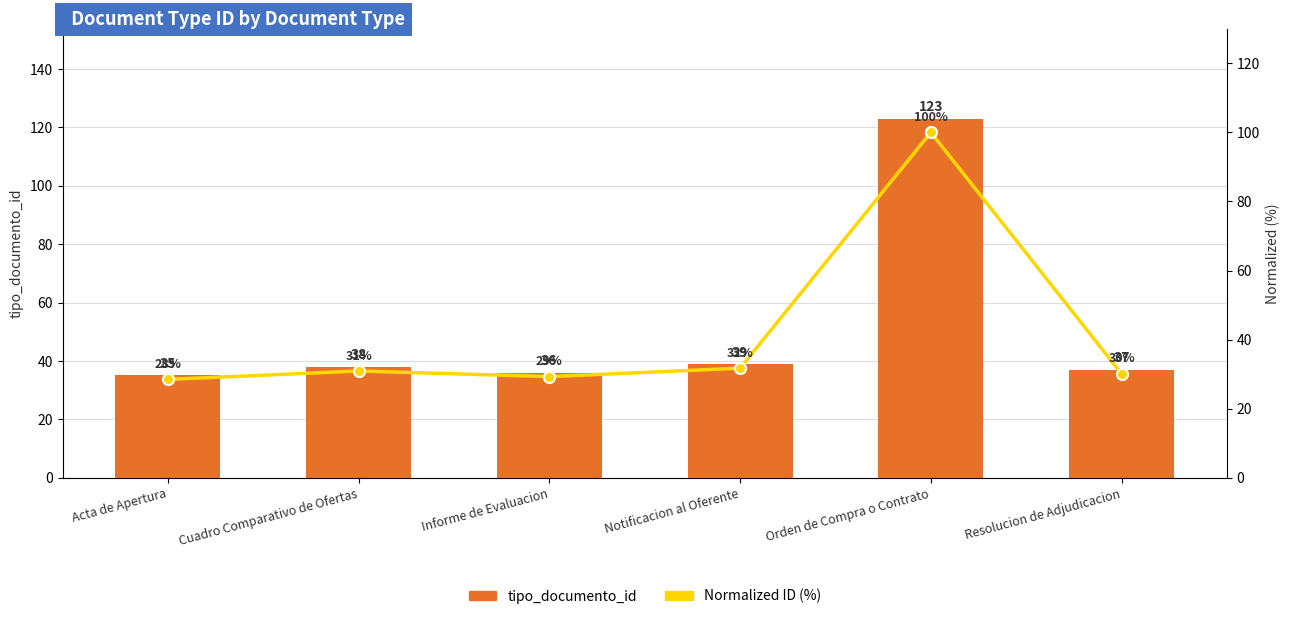

Reading right to left, transcribe all the data shown in this chart.

tipo_documento_id: Resolucion de Adjudicacion=37.0	Orden de Compra o Contrato=123.0	Notificacion al Oferente=39.0	Informe de Evaluacion=36.0	Cuadro Comparativo de Ofertas=38.0	Acta de Apertura=35.0
Normalized ID (%): Resolucion de Adjudicacion=30.1	Orden de Compra o Contrato=100.0	Notificacion al Oferente=31.7	Informe de Evaluacion=29.3	Cuadro Comparativo de Ofertas=30.9	Acta de Apertura=28.5